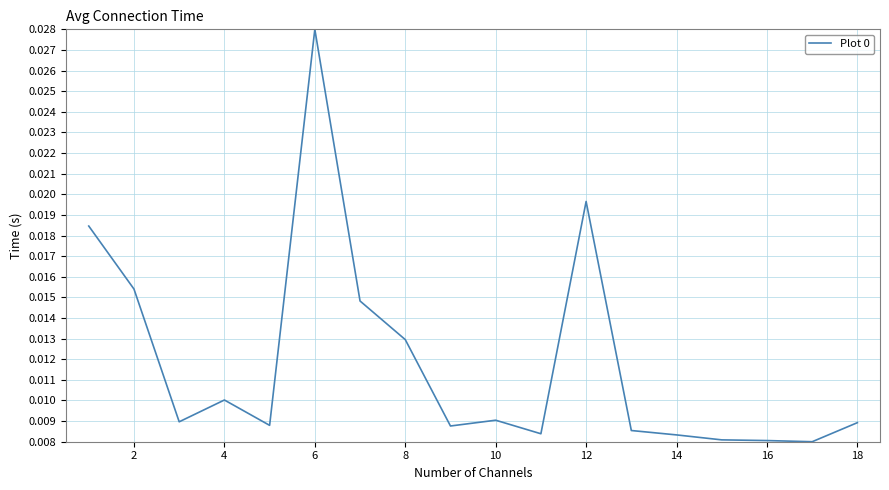

Does the chart display data point markers on the line(s)?

No